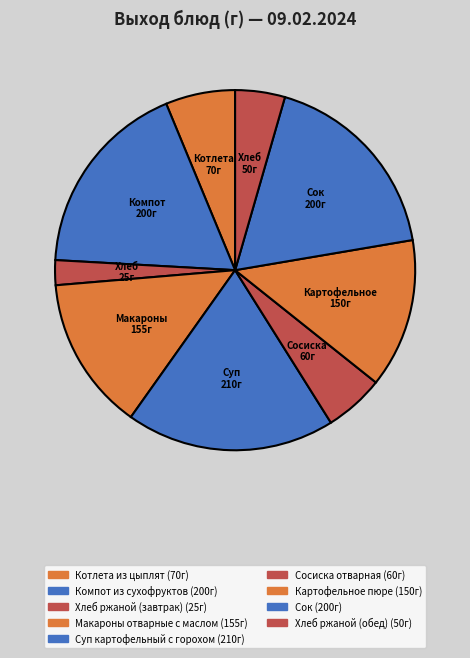

What percentage is NOT represented by Картофельное пюре?

86.6%